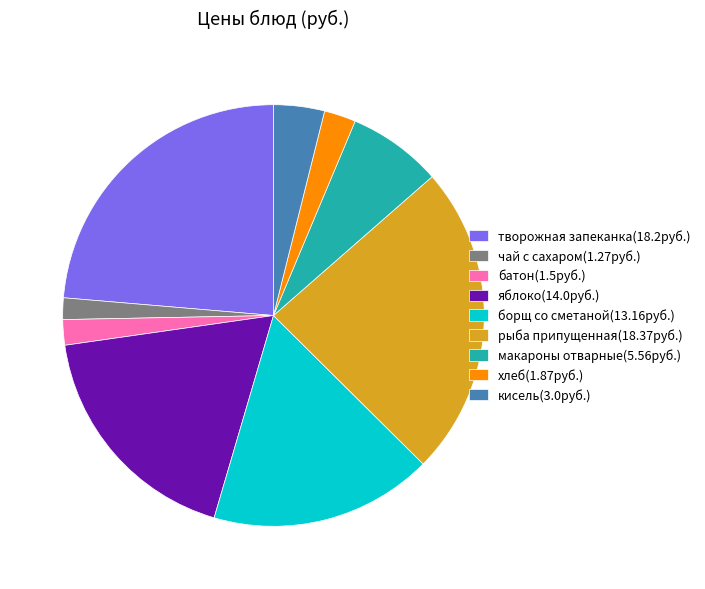

Does борщ со сметаной represent more than half of the total?

No